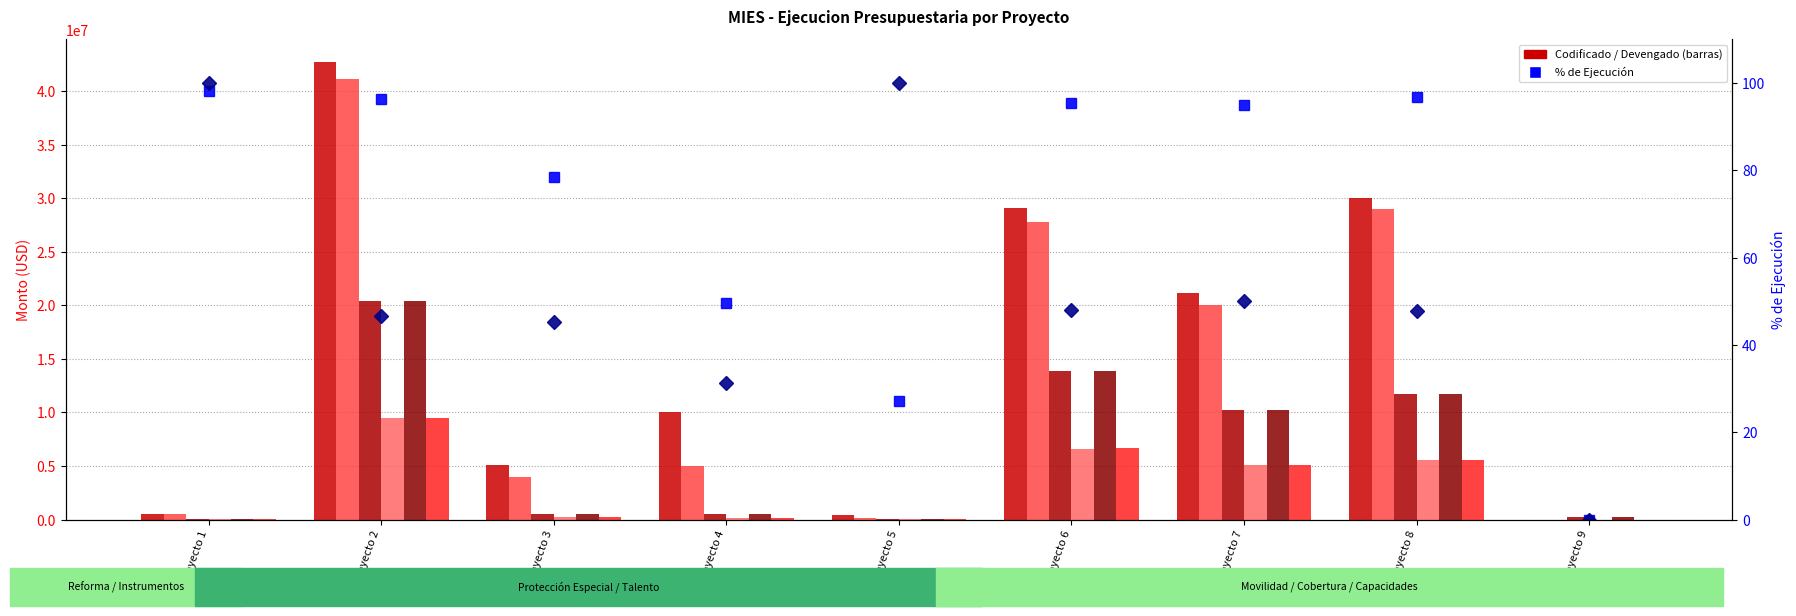

List the labels in order of DEVENGADO 05/08/2016 value, smallest first.

Proyecto 9, Proyecto 5, Proyecto 1, Proyecto 4, Proyecto 3, Proyecto 7, Proyecto 8, Proyecto 6, Proyecto 2